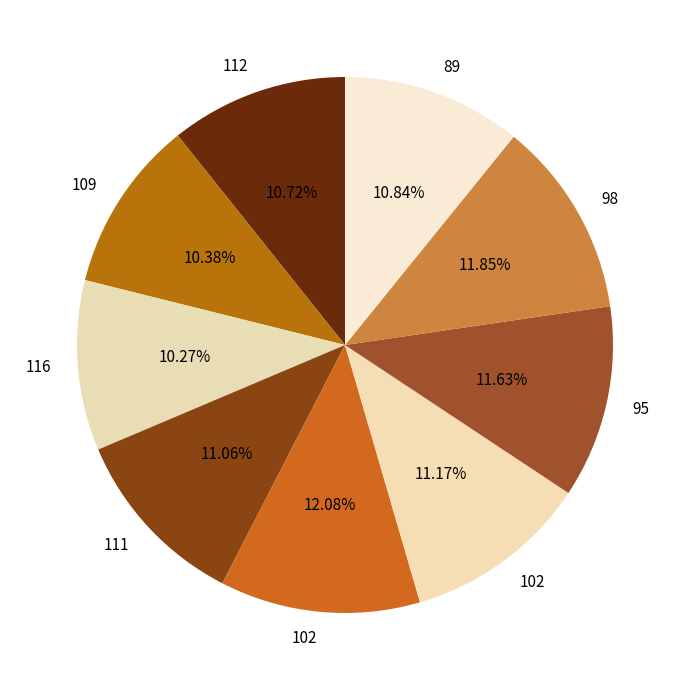

How many slices are in this pie chart?

9